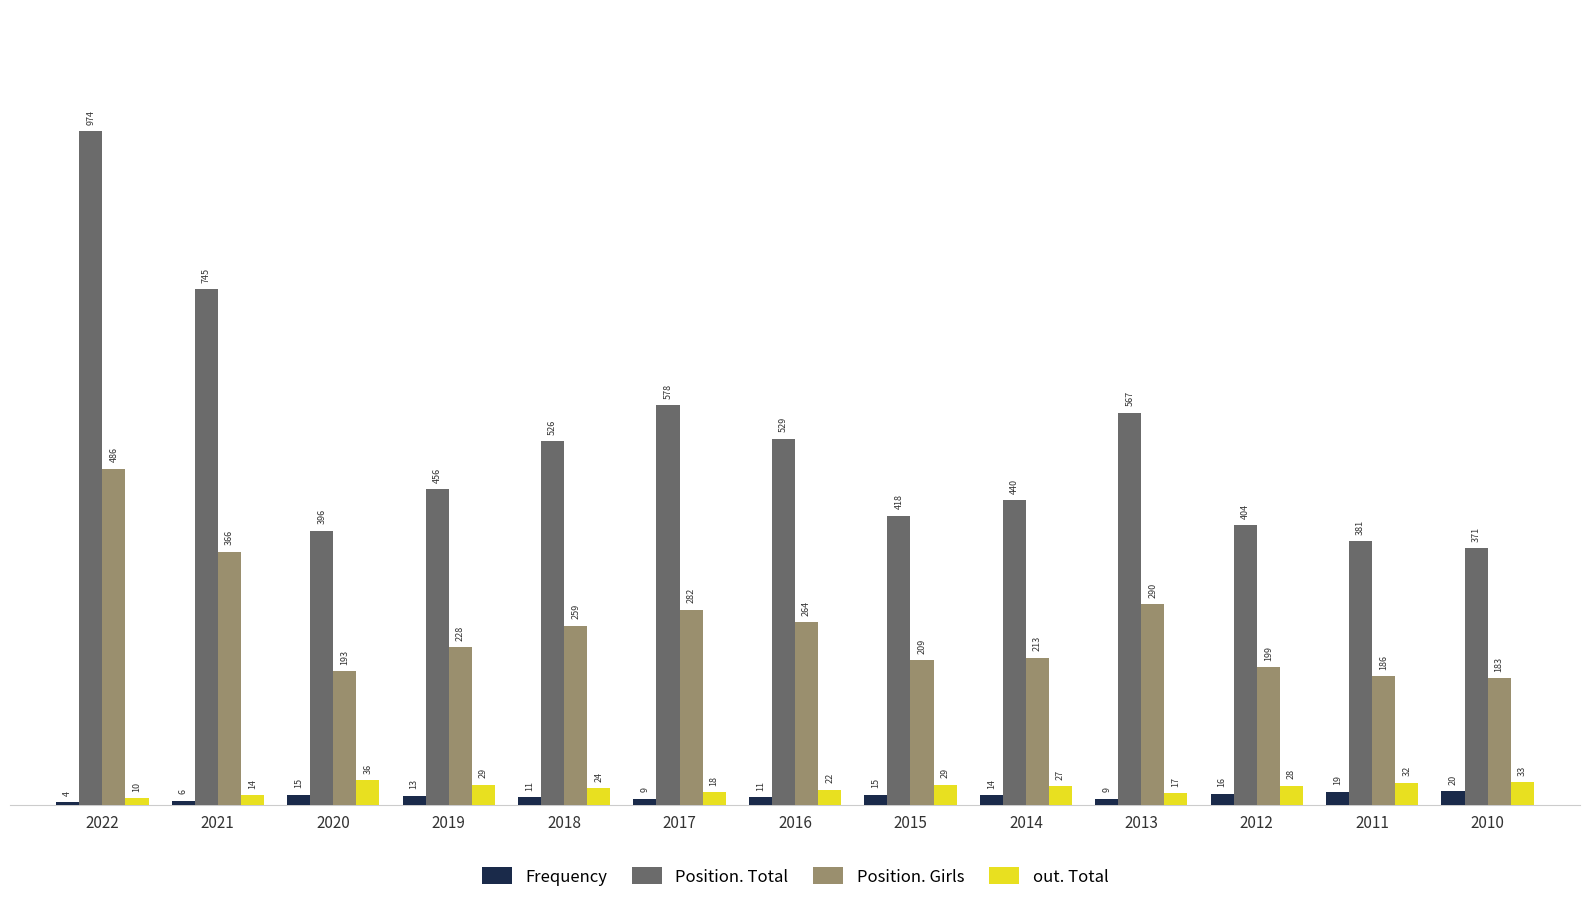

Which series has the widest spread of values?

Position. Total